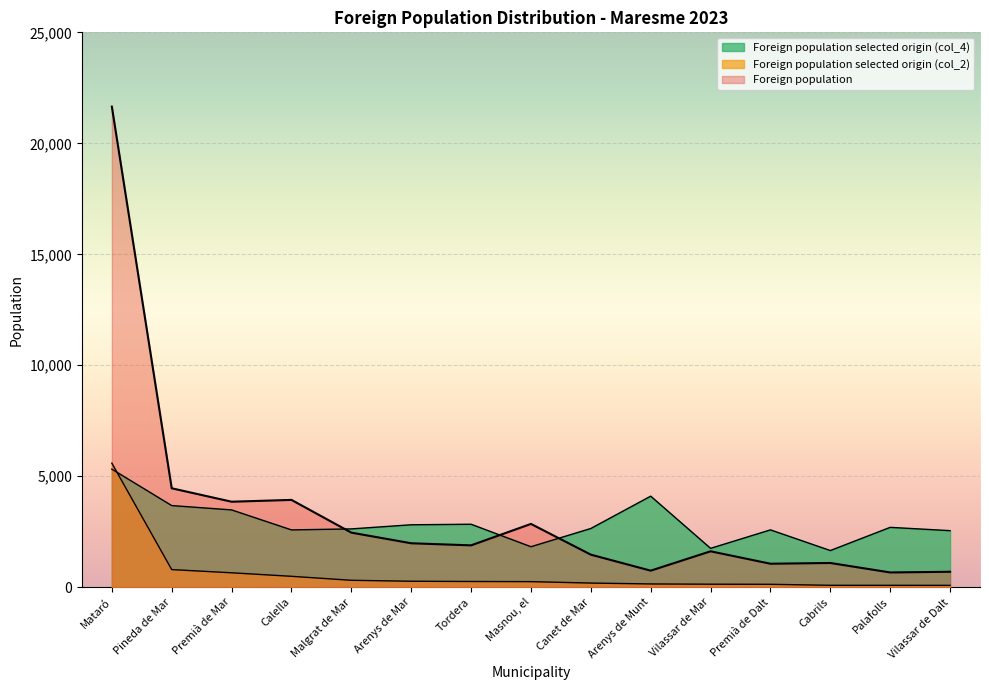

Reading right to left, what are all the values shown in this chart?

Foreign population: Vilassar de Dalt=698	Palafolls=667	Cabrils=1094	Premià de Dalt=1060	Vilassar de Mar=1620	Arenys de Munt=748	Canet de Mar=1469	Masnou, el=2854	Tordera=1888	Arenys de Mar=1982	Malgrat de Mar=2461	Calella=3936	Premià de Mar=3854	Pineda de Mar=4459	Mataró=21654
Foreign population selected origin (col_2): Vilassar de Dalt=86	Palafolls=87	Cabrils=88	Premià de Dalt=133	Vilassar de Mar=138	Arenys de Munt=149	Canet de Mar=189	Masnou, el=253	Tordera=260	Arenys de Mar=271	Malgrat de Mar=314	Calella=493	Premià de Mar=652	Pineda de Mar=796	Mataró=5591
Foreign population selected origin (col_4): Vilassar de Dalt=2550	Palafolls=2699	Cabrils=1654	Premià de Dalt=2585	Vilassar de Mar=1753	Arenys de Munt=4104	Canet de Mar=2648	Masnou, el=1826	Tordera=2839	Arenys de Mar=2815	Malgrat de Mar=2629	Calella=2584	Premià de Mar=3485	Pineda de Mar=3680	Mataró=5321